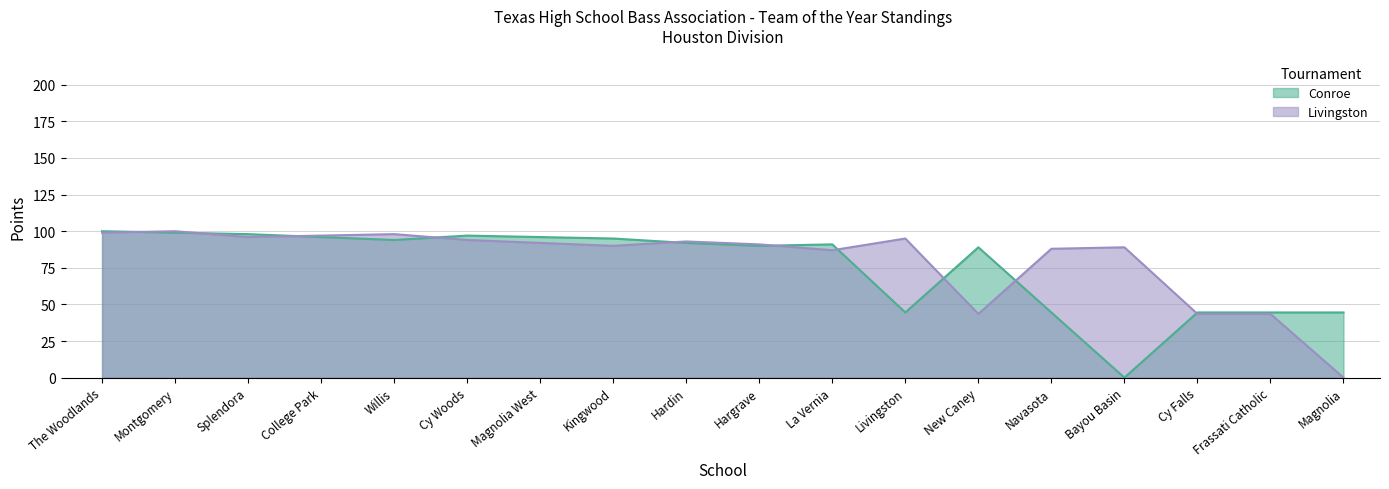

What is the difference between the maximum and minimum values in the Livingston series?

100.0